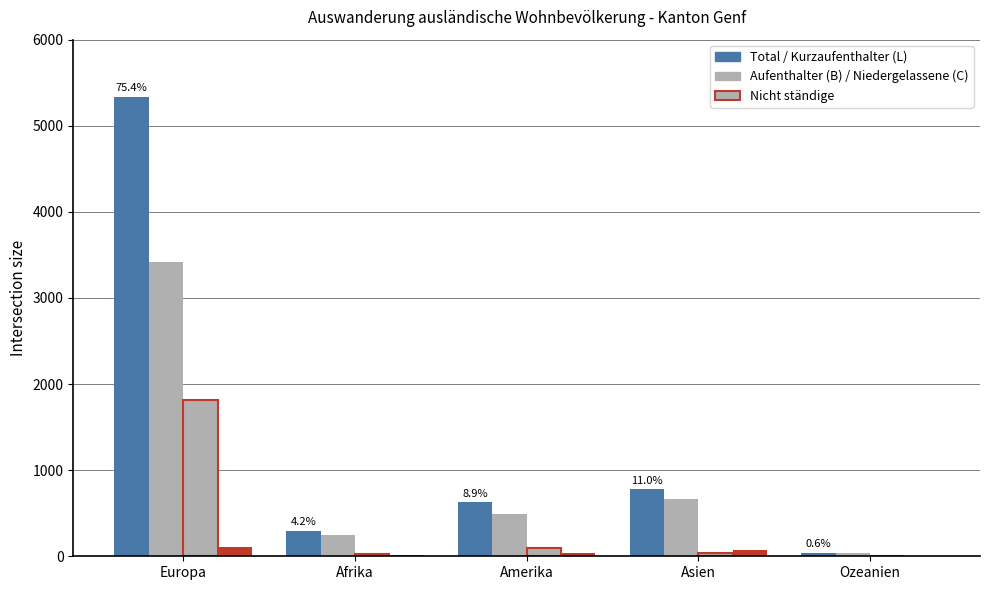

Reading left to right, transcribe all the data shown in this chart.

Total: Europa=5336	Afrika=297	Amerika=630	Asien=777	Ozeanien=41
Aufenthalter (B): Europa=3414	Afrika=252	Amerika=496	Asien=666	Ozeanien=38
Niedergelassene (C): Europa=1817	Afrika=28	Amerika=96	Asien=34	Ozeanien=0
Kurzaufenthalter (L): Europa=105	Afrika=17	Amerika=38	Asien=77	Ozeanien=3